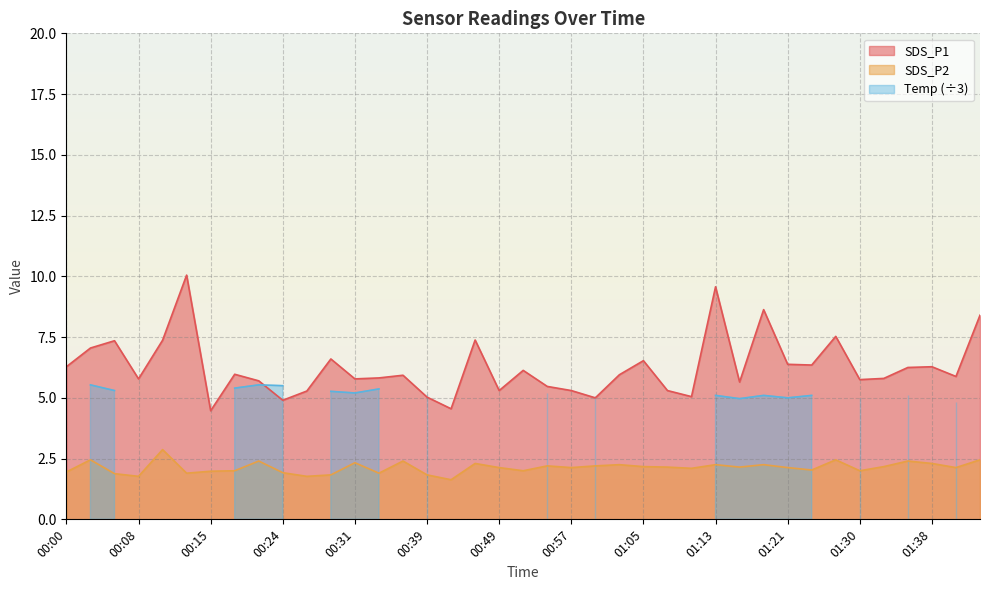

What is the difference between the second highest and minimum values in the SDS_P1 series?

5.1